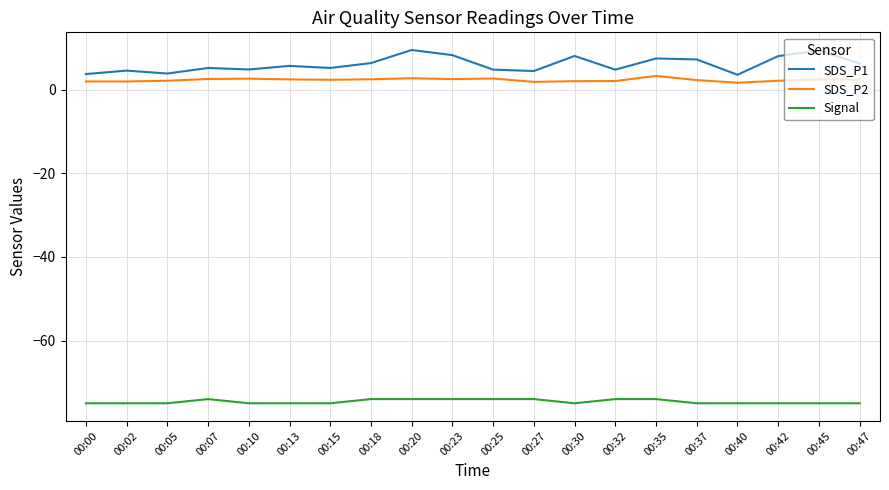

Rank the series by their maximum value, from highest to lowest.

SDS_P1, SDS_P2, Signal